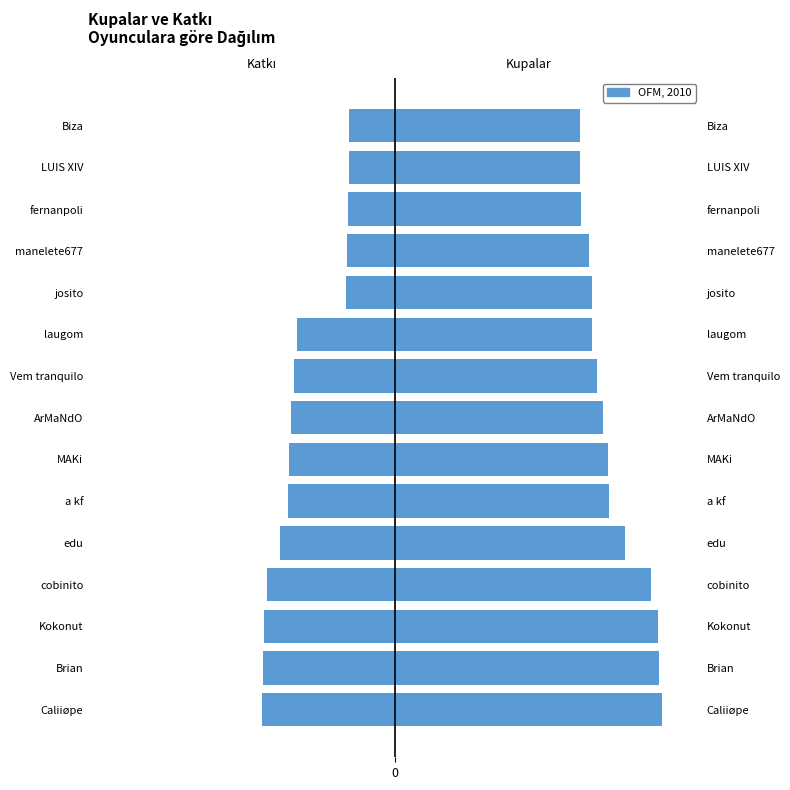

What is the average value of the Katkı series?

-3067